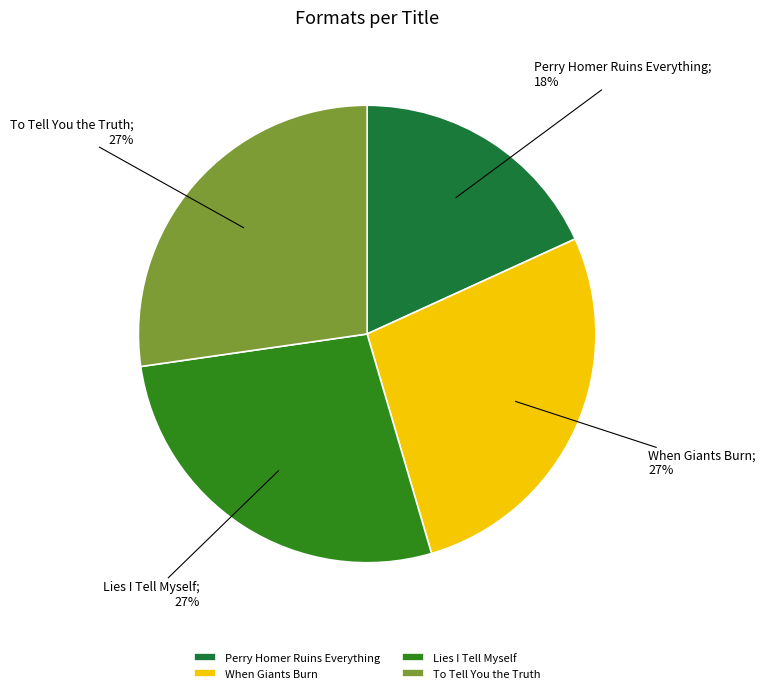

Is the sum of When Giants Burn and Perry Homer Ruins Everything greater than half?

No